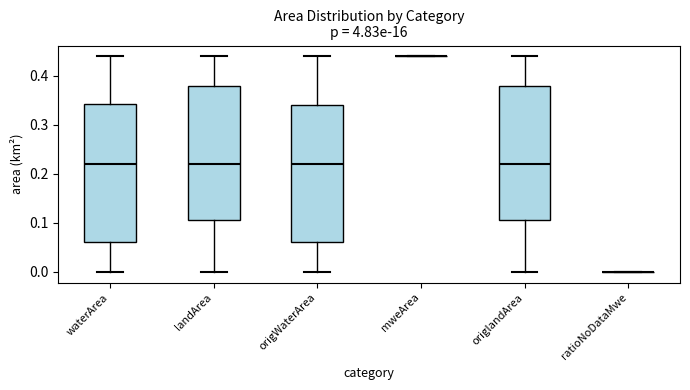

Reading left to right, transcribe this box plot: for each box, give where its median line is, the range the box spans, and where its two whiskers end, as read against the y-axis. The values are not printed on the chart, so give them approximately, as read against the axis.

waterArea: median 0.22, box 0.06 to 0.34, whiskers 0.00 to 0.44
landArea: median 0.22, box 0.11 to 0.38, whiskers 0.00 to 0.44
origWaterArea: median 0.22, box 0.06 to 0.34, whiskers 0.00 to 0.44
mweArea: box collapsed to a line at 0.44, whiskers 0.44 to 0.44
origlandArea: median 0.22, box 0.11 to 0.38, whiskers 0.00 to 0.44
ratioNoDataMwe: box collapsed to a line at 0.00, whiskers 0.00 to 0.00